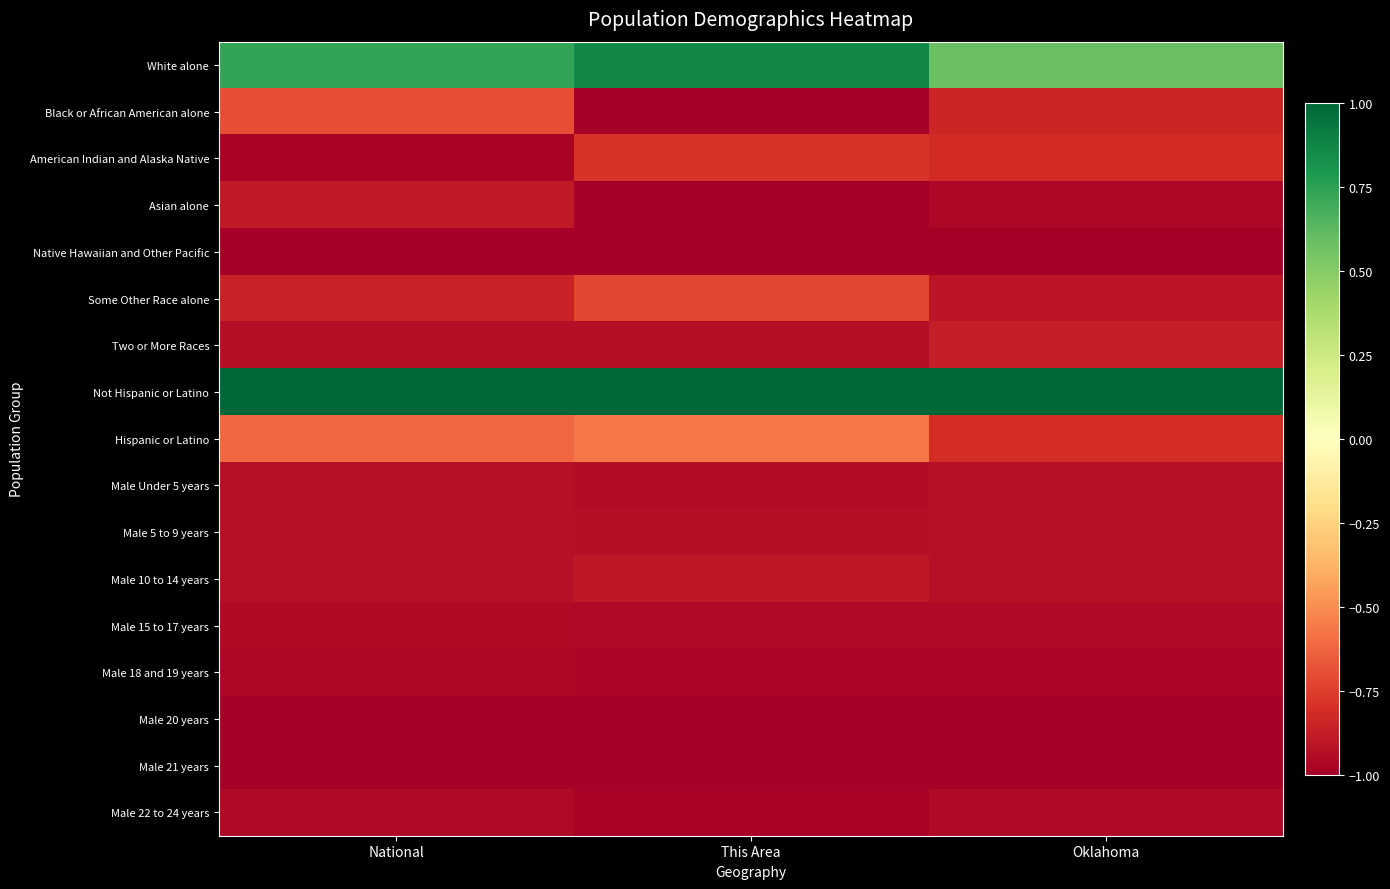

At how many categories does at least one series exceed 0?

3